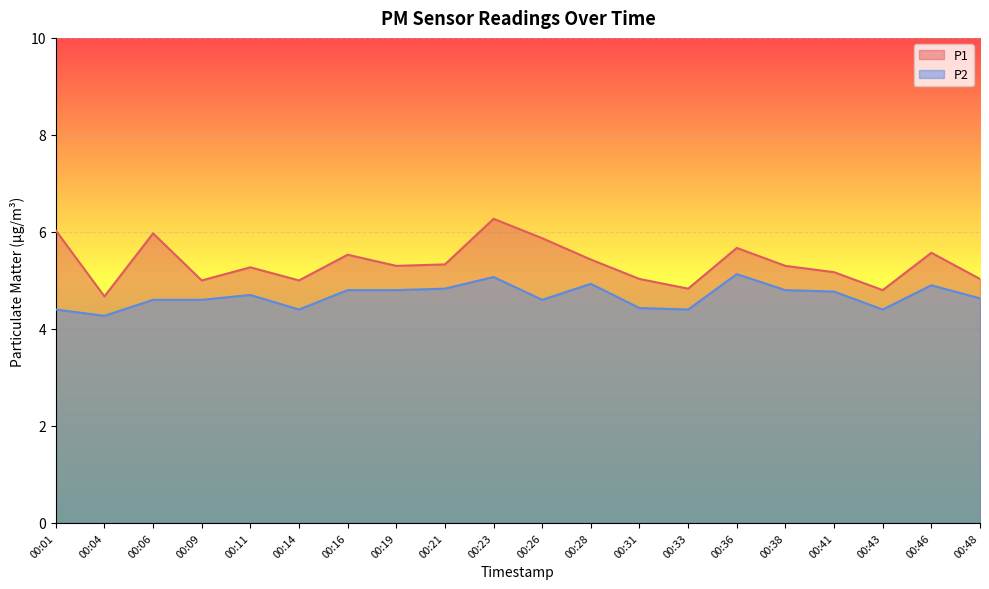

How many lines are shown in the chart?

2